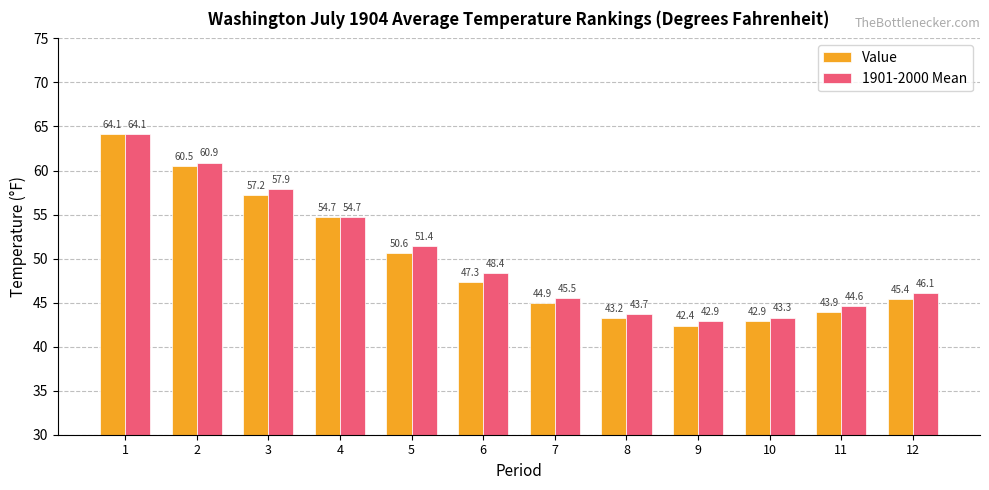

Reading left to right, what are all the values shown in this chart?

Value: 1=64.1	2=60.5	3=57.2	4=54.7	5=50.6	6=47.3	7=44.9	8=43.2	9=42.4	10=42.9	11=43.9	12=45.4
1901-2000 Mean: 1=64.1	2=60.9	3=57.9	4=54.7	5=51.4	6=48.4	7=45.5	8=43.7	9=42.9	10=43.3	11=44.6	12=46.1